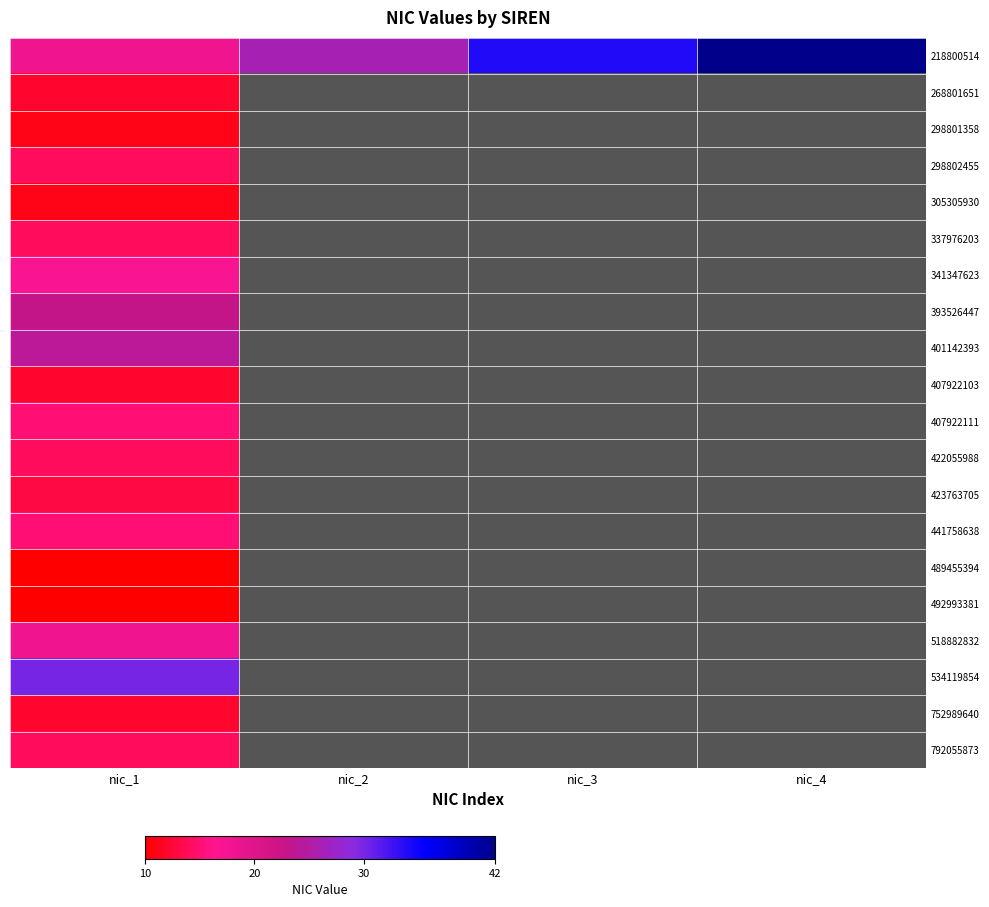

Which series has the widest spread of values?

218800514